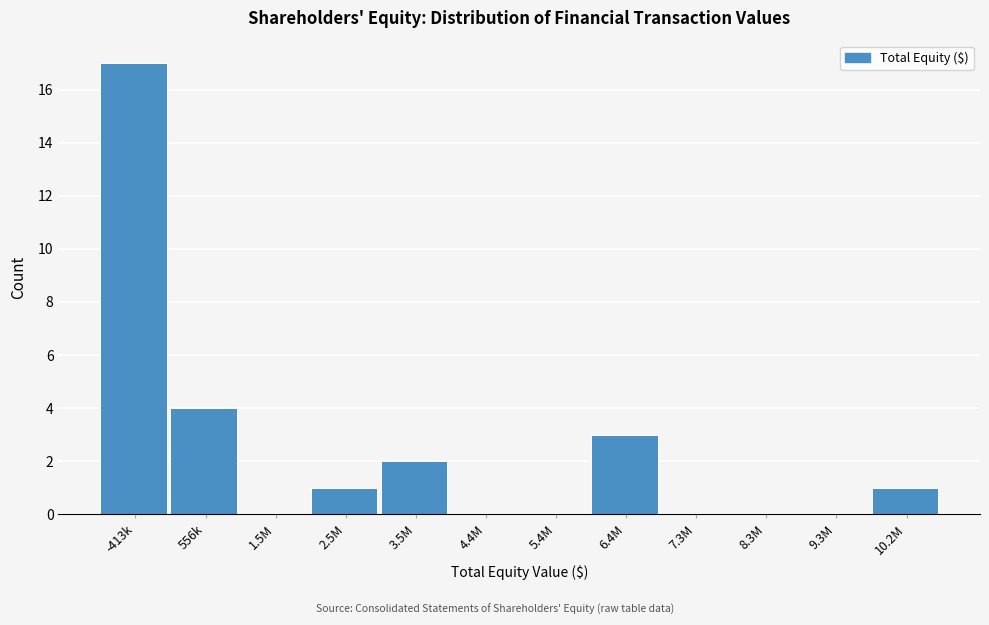

Reading left to right, list all the values displayed in this chart.

-413k=17	556k=4	1.5M=0	2.5M=1	3.5M=2	4.4M=0	5.4M=0	6.4M=3	7.3M=0	8.3M=0	9.3M=0	10.2M=1